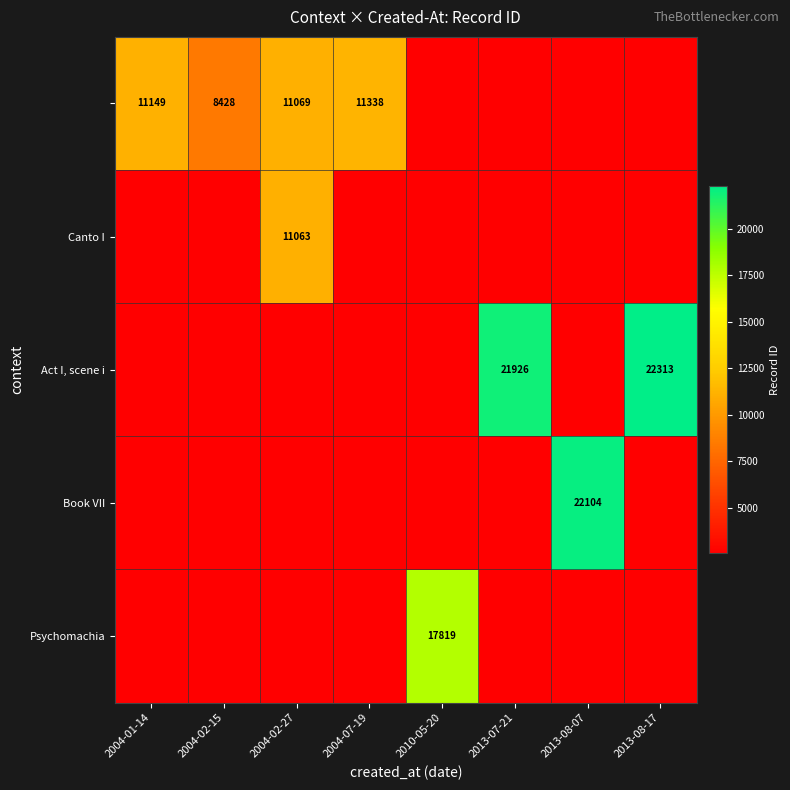

Which series has the largest total across all categories?

Act I, scene i